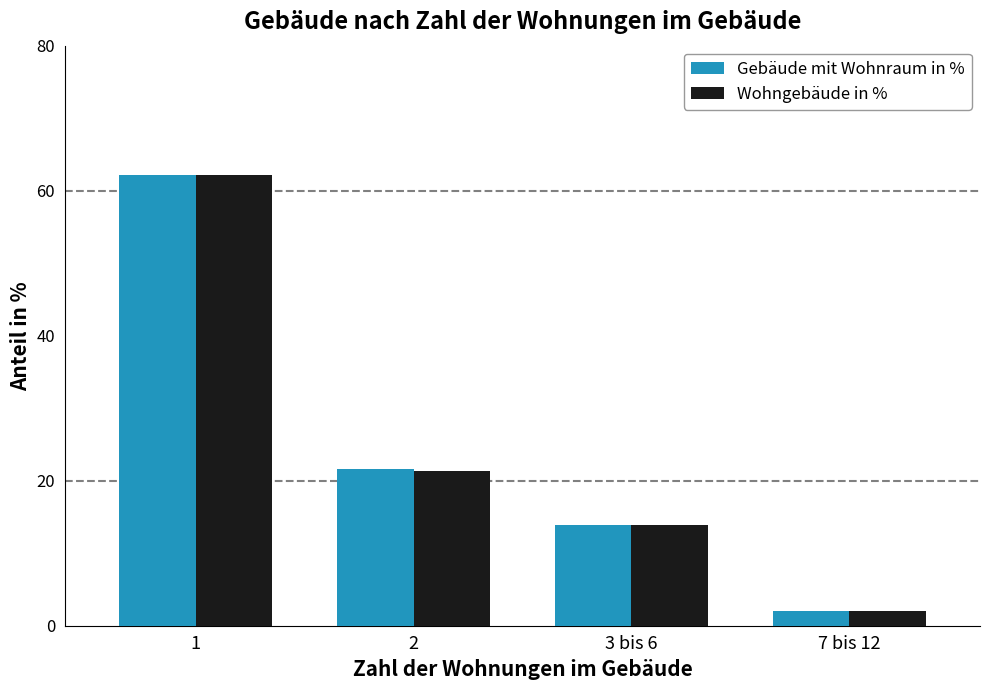

Reading left to right, transcribe all the data shown in this chart.

Gebäude mit Wohnraum in %: 1=62.2	2=21.6	3 bis 6=13.9	7 bis 12=2.0
Wohngebäude in %: 1=62.1	2=21.4	3 bis 6=13.8	7 bis 12=2.0